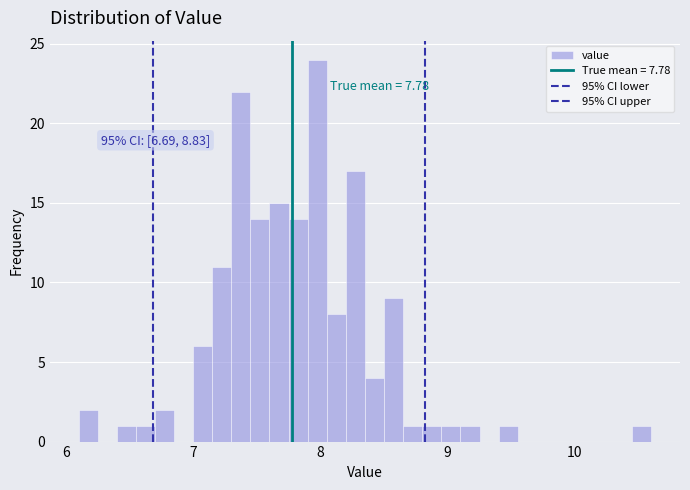

Read against the x-axis, roughly where is the centre of the tallest bar?

8.0